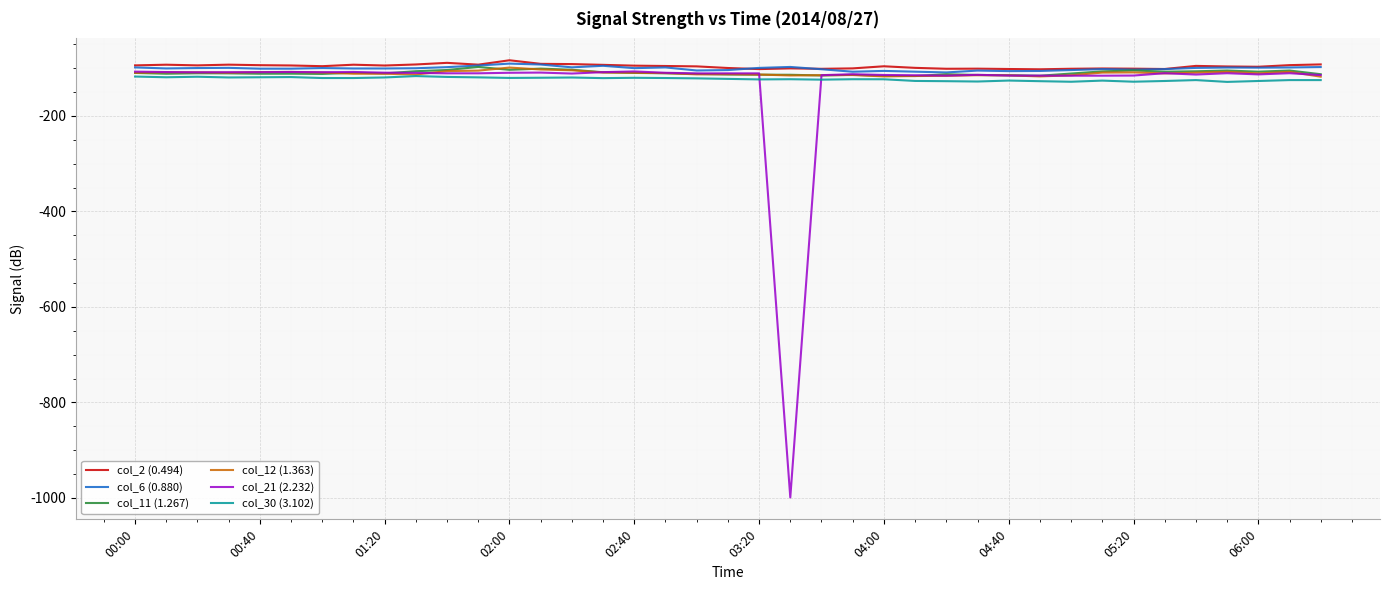

What is the maximum value shown in the chart?

-83.4